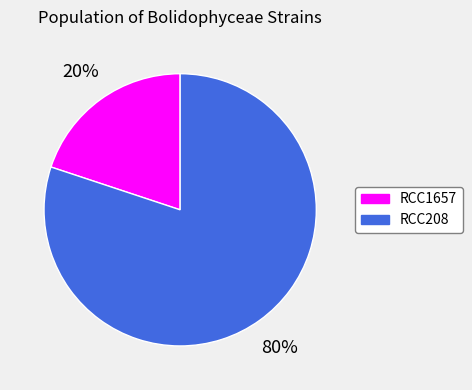

Rank the categories by value from lowest to highest.

RCC1657, RCC208